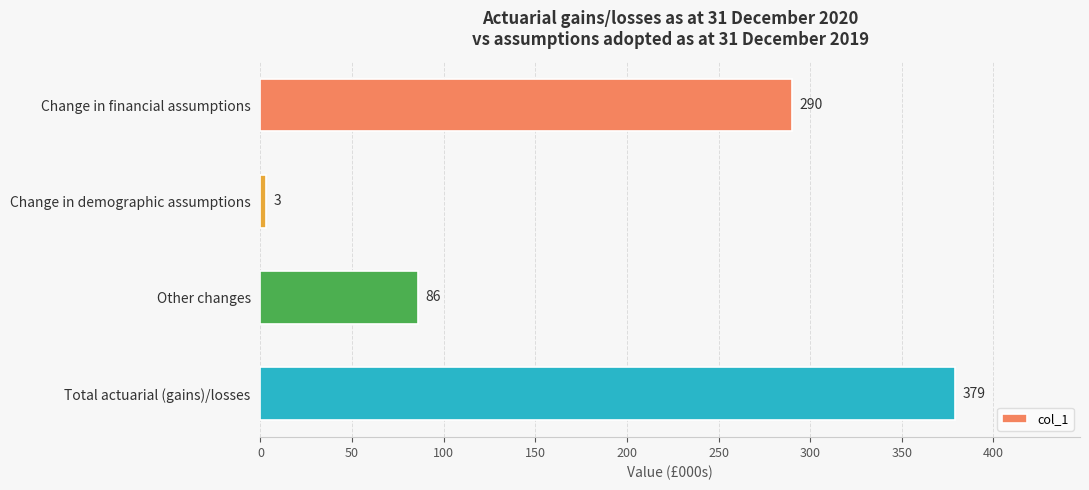

Reading top to bottom, extract all data points from this chart.

290	3	86	379